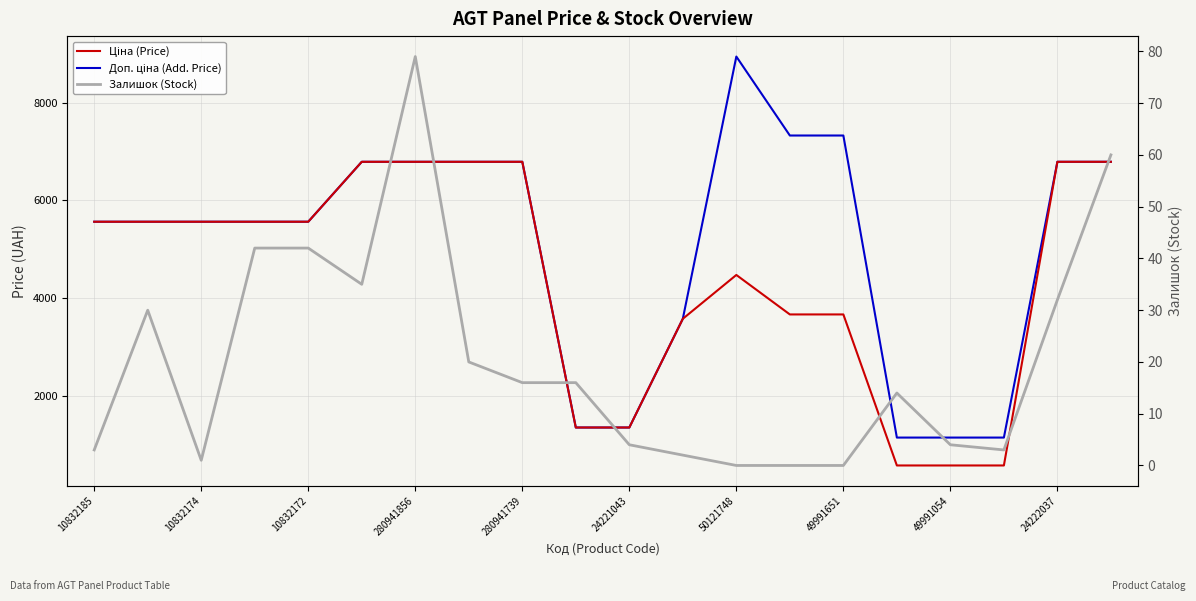

Reading left to right, transcribe all the data shown in this chart.

Ціна (Price): 5560.3	5560.3	5560.3	5560.3	5560.3	6787.1	6787.1	6787.1	6787.1	1347.9	1347.9	3573.6	4470.6	3662.5	3662.5	571.0	571.0	571.0	6787.1	6787.1
Доп. ціна (Add. Price): 5560.3	5560.3	5560.3	5560.3	5560.3	6787.1	6787.1	6787.1	6787.1	1348.0	1348.0	3573.6	8941.2	7325.1	7325.1	1142.0	1142.0	1142.0	6787.1	6787.1
Залишок (Stock): 3.0	30.0	1.0	42.0	42.0	35.0	79.0	20.0	16.0	16.0	4.0	2.0	0.0	0.0	0.0	14.0	4.0	3.0	32.0	60.0